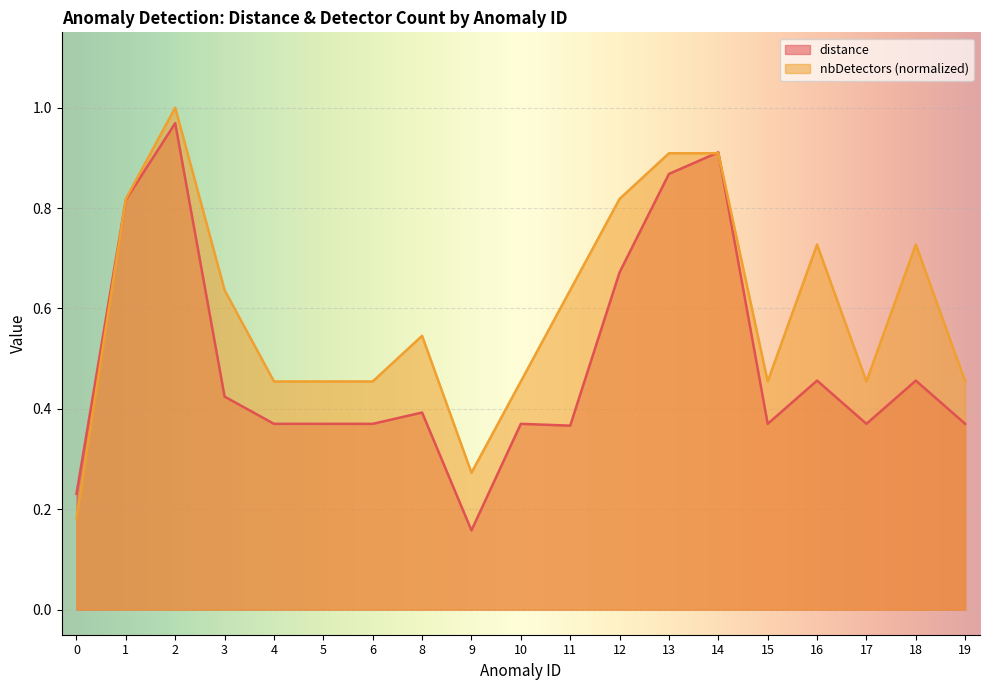

Reading left to right, list all the values displayed in this chart.

distance: 0=0.2	1=0.8	2=1.0	3=0.4	4=0.4	5=0.4	6=0.4	8=0.4	9=0.2	10=0.4	11=0.4	12=0.7	13=0.9	14=0.9	15=0.4	16=0.5	17=0.4	18=0.5	19=0.4
nbDetectors: 0=0.2	1=0.8	2=1.0	3=0.6	4=0.5	5=0.5	6=0.5	8=0.5	9=0.3	10=0.5	11=0.6	12=0.8	13=0.9	14=0.9	15=0.5	16=0.7	17=0.5	18=0.7	19=0.5